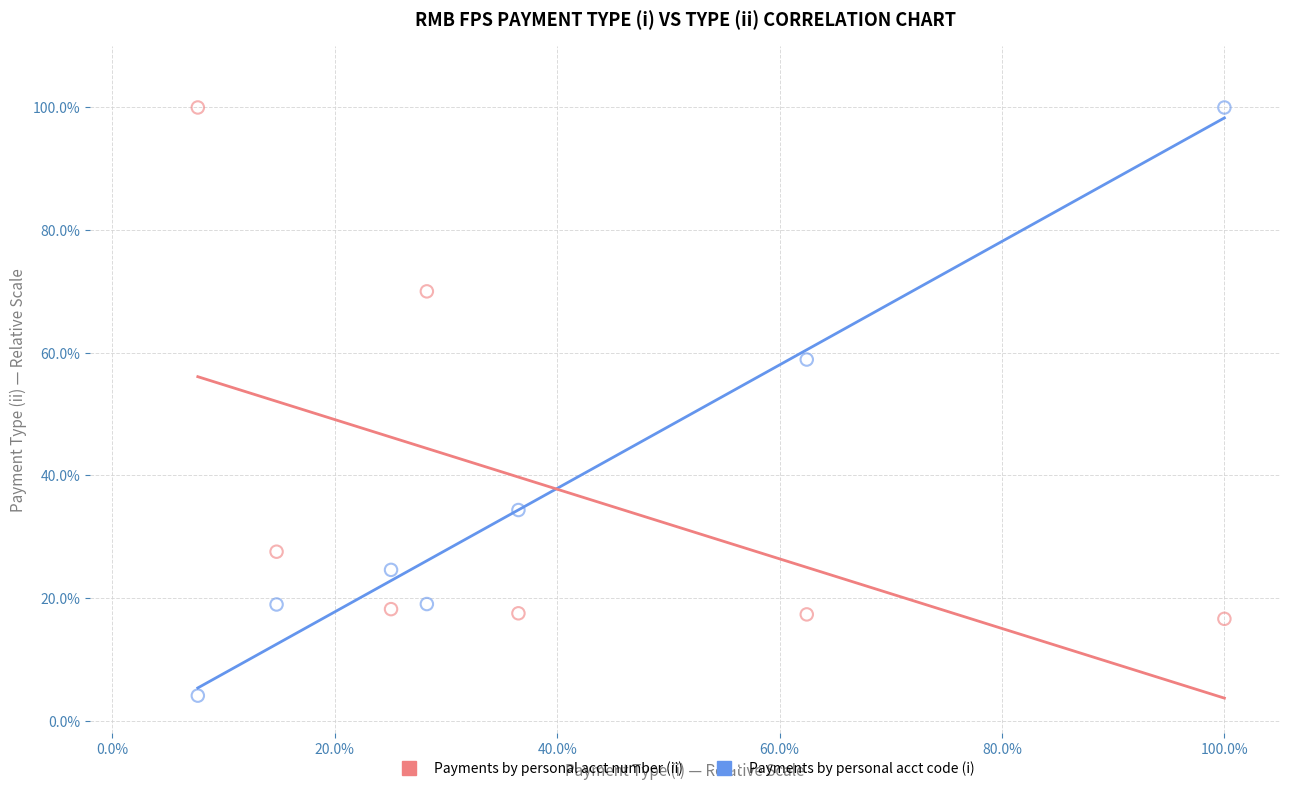

Across all data points, what is the range of Y values (max minus min)?

95.9